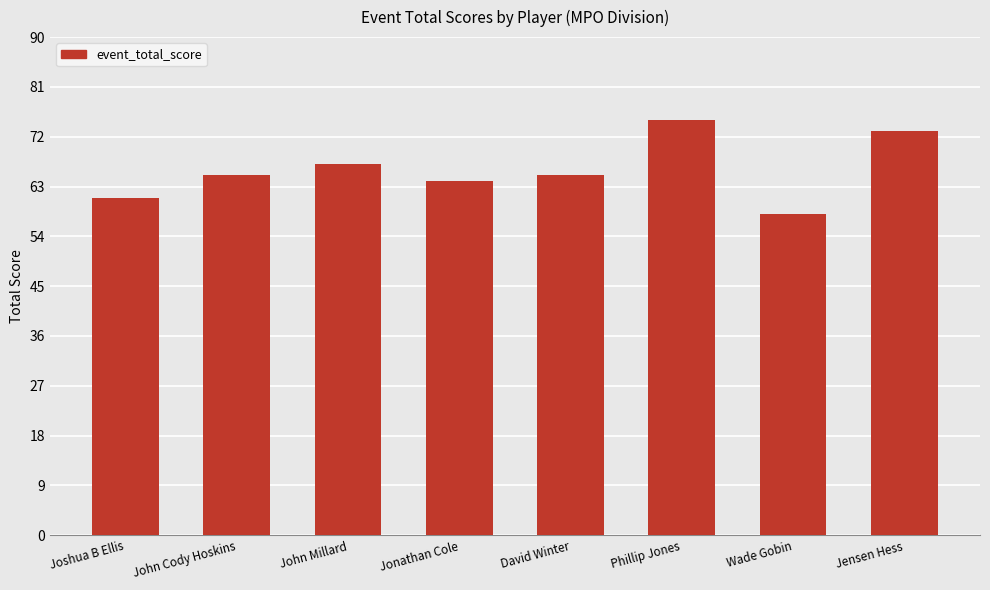

Reading right to left, list all the values displayed in this chart.

73	58	75	65	64	67	65	61